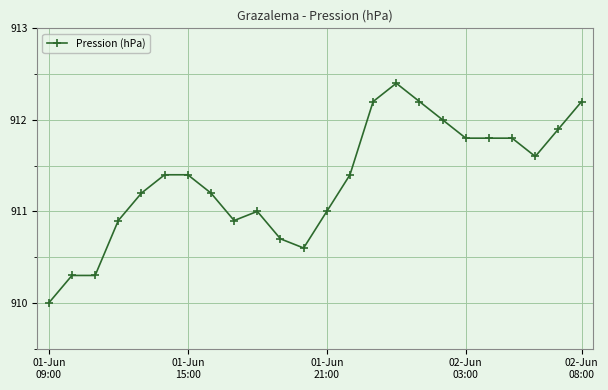

What is the maximum value shown in the chart?

912.4